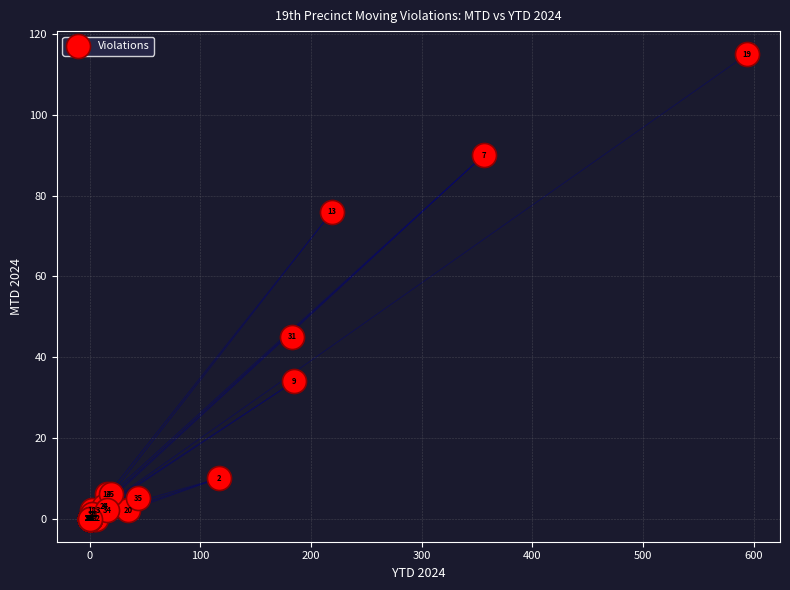

What Y value in the scatter plot is closest to 57?

45